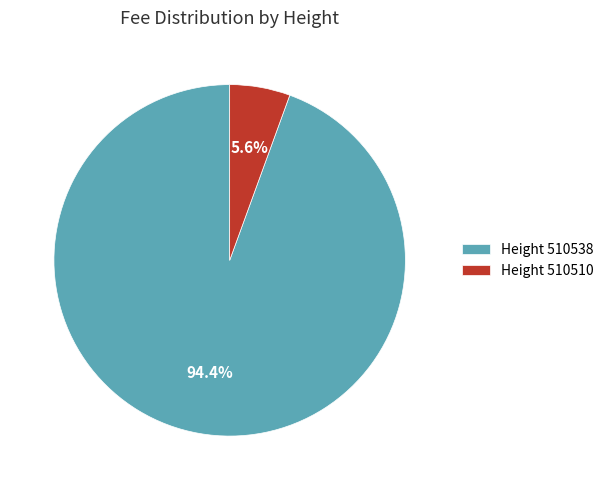

Rank the categories by value from highest to lowest.

Height 510538, Height 510510